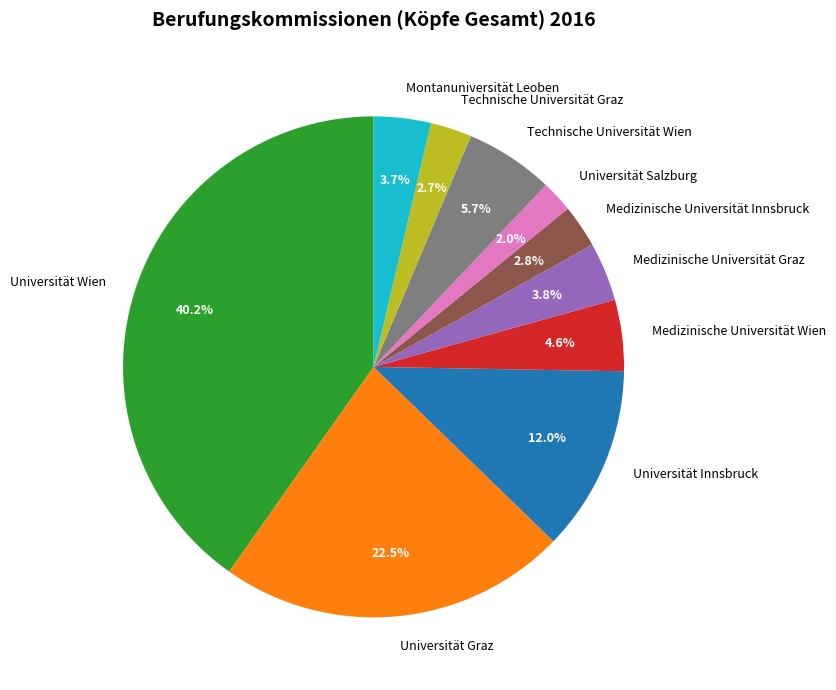

Is there any slice that represents more than half of the pie?

No